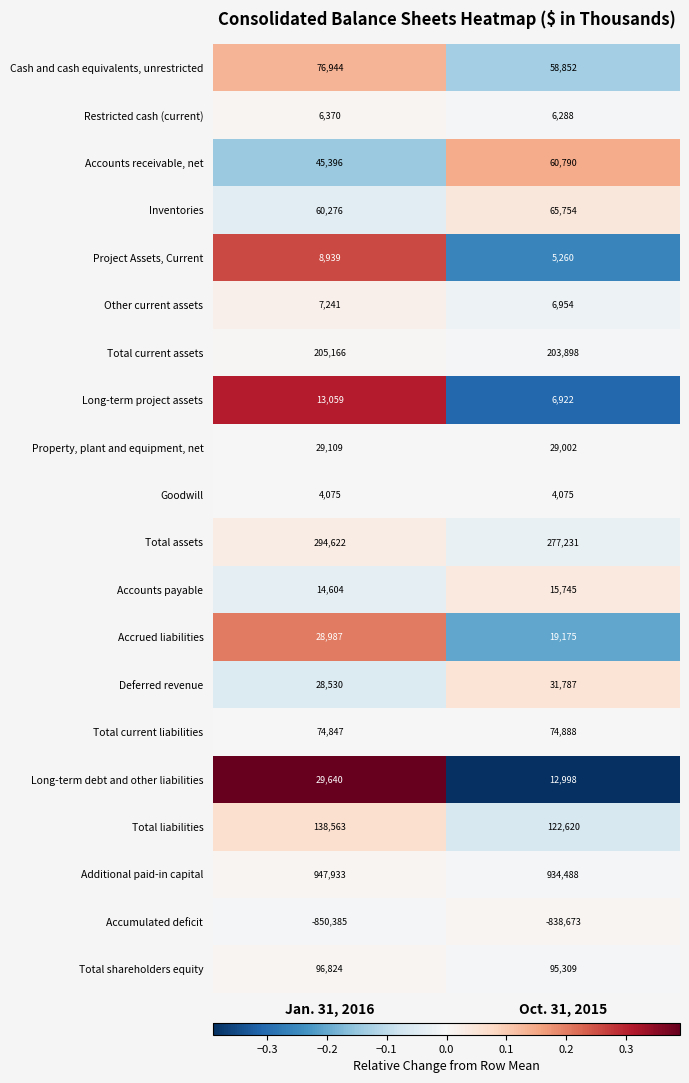

At how many categories does at least one series exceed 0?

2